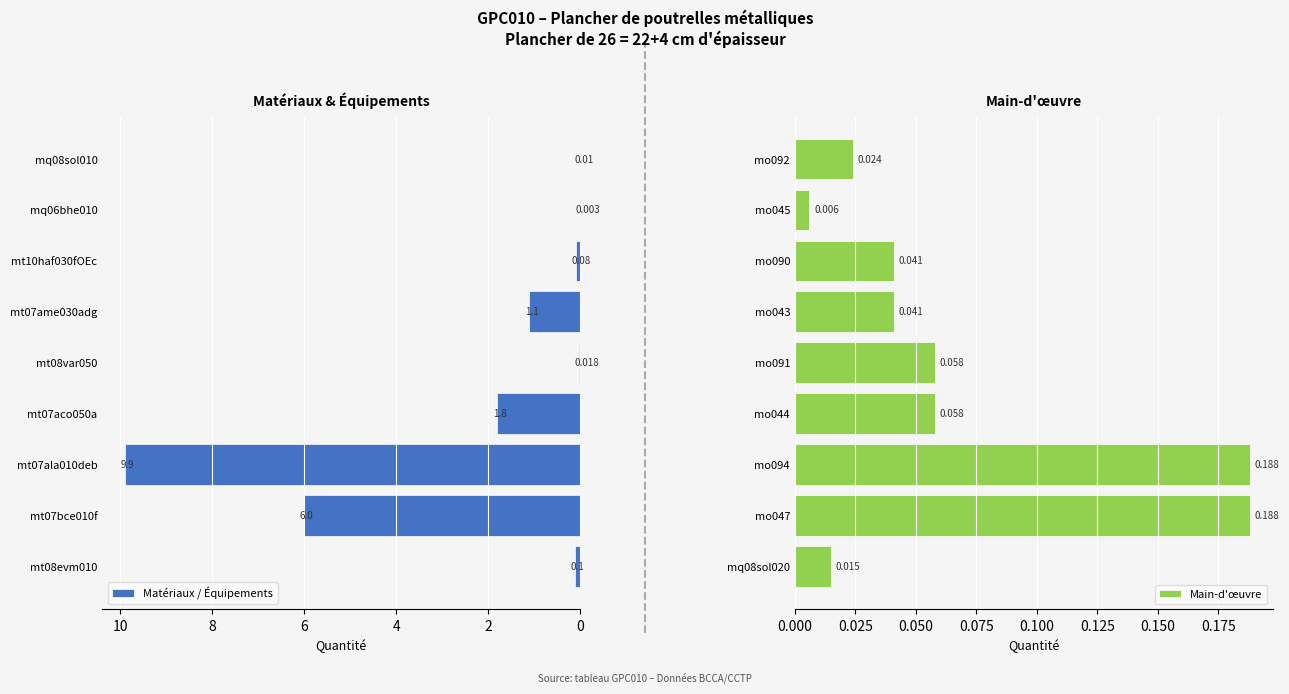

Rank the series by their average value, from lowest to highest.

Main-d'œuvre, Matériaux / Équipements